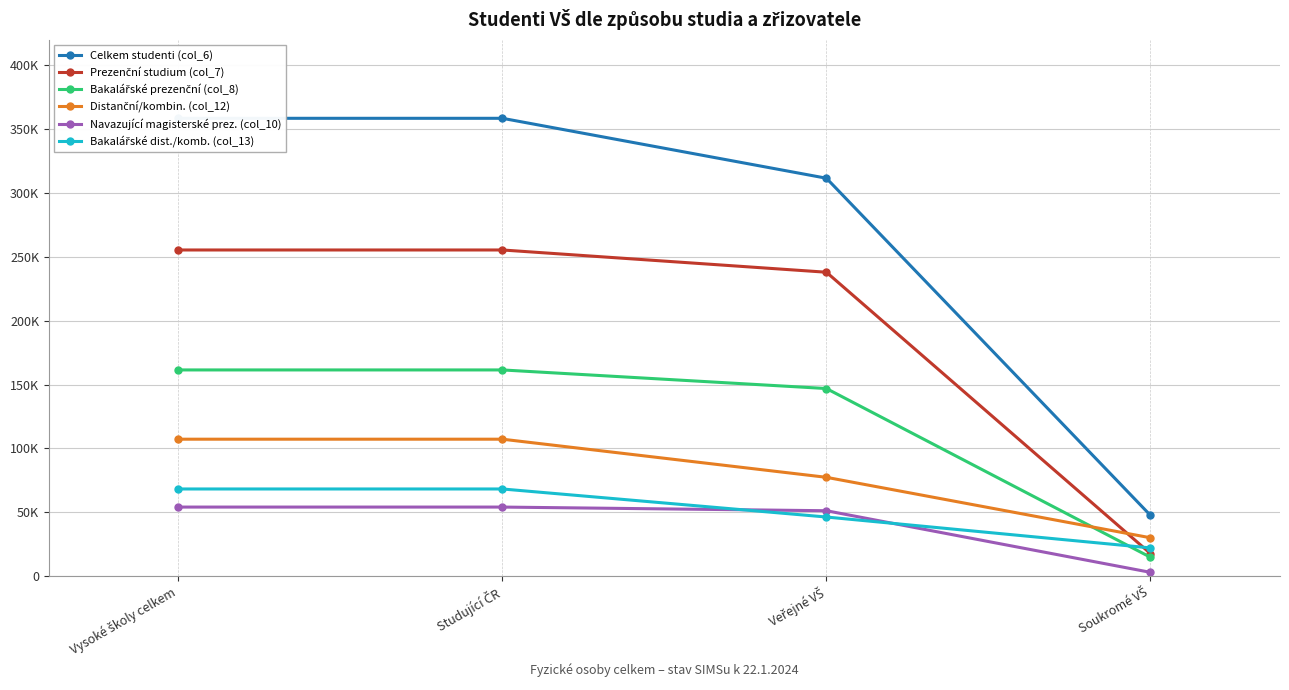

What is the label of the 3rd point from the left?

Veřejné VŠ